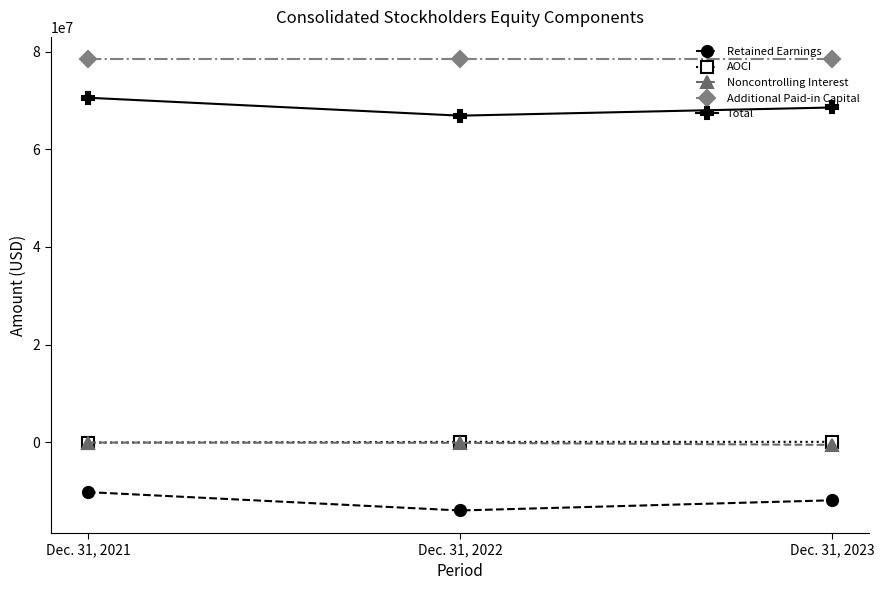

What is the sum of all Additional Paid-in Capital values?

235381914